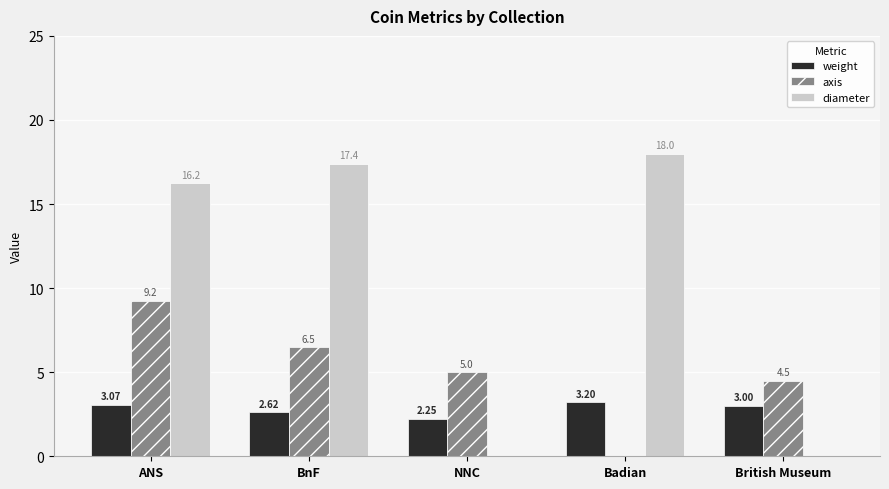

Which label corresponds to the largest value in the chart?

Badian